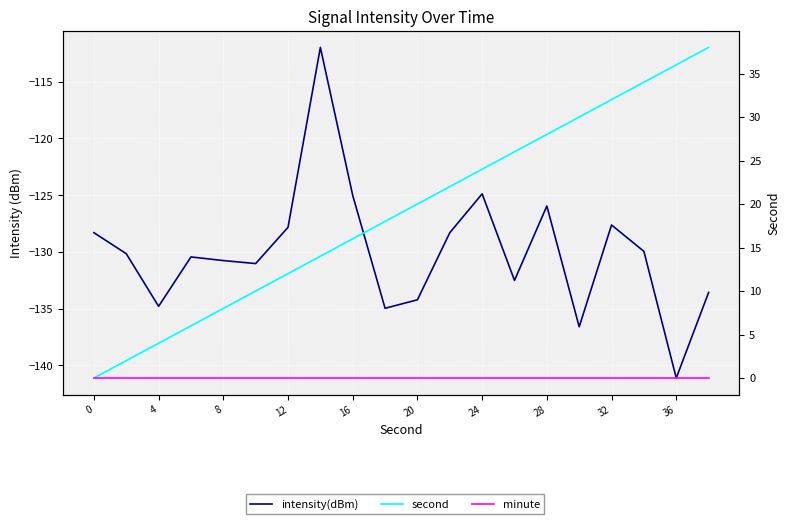

Reading left to right, extract all data points from this chart.

intensity(dBm): -128.3	-130.2	-134.8	-130.4	-130.8	-131.0	-127.8	-112.0	-125.0	-135.0	-134.2	-128.3	-124.9	-132.5	-126.0	-136.6	-127.6	-130.0	-141.1	-133.6
second: 0.0	2.0	4.0	6.0	8.0	10.0	12.0	14.0	16.0	18.0	20.0	22.0	24.0	26.0	28.0	30.0	32.0	34.0	36.0	38.0
minute: 0.0	0.0	0.0	0.0	0.0	0.0	0.0	0.0	0.0	0.0	0.0	0.0	0.0	0.0	0.0	0.0	0.0	0.0	0.0	0.0